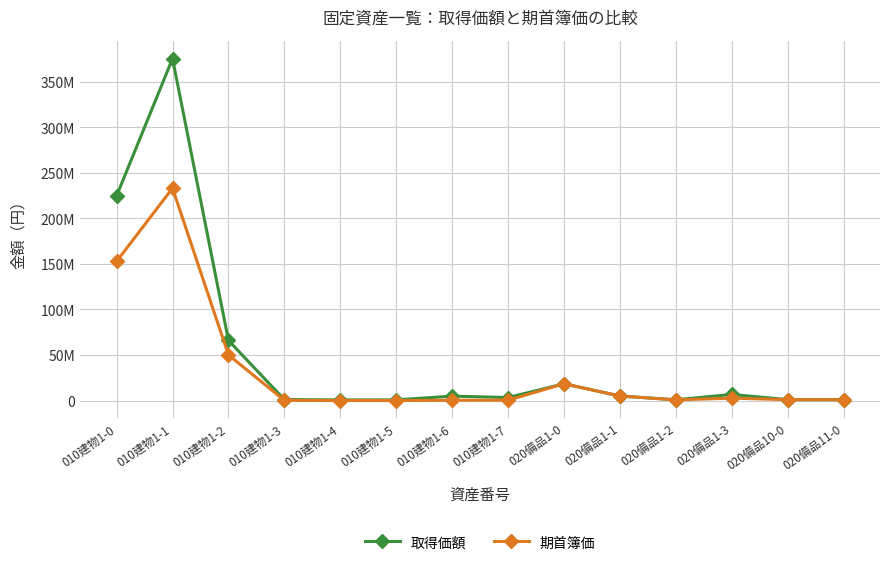

List the series in order of their overall mean, lowest first.

期首簿価, 取得価額